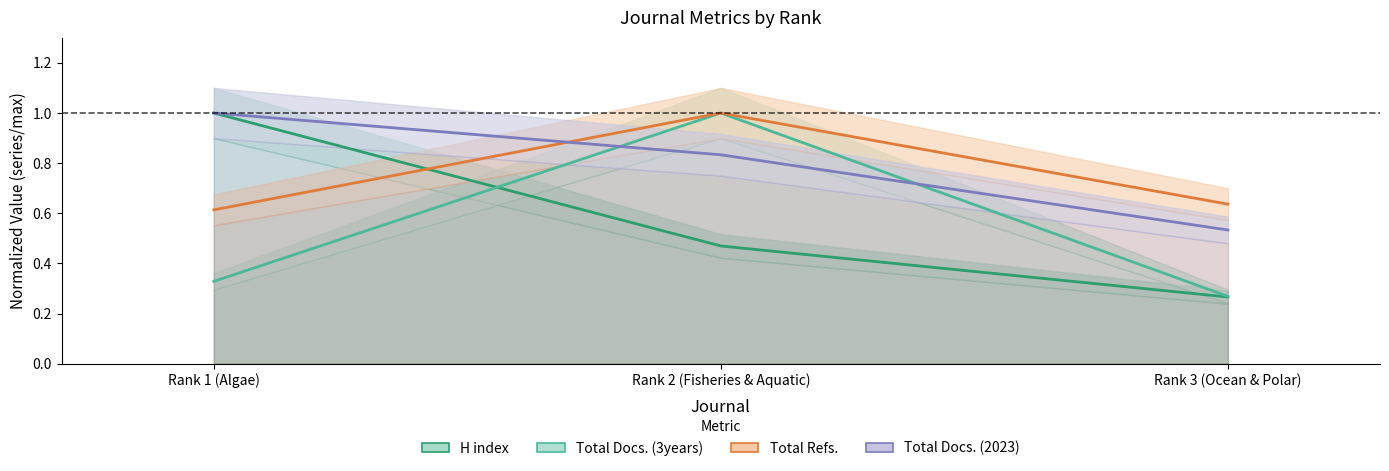

How many lines are shown in the chart?

4